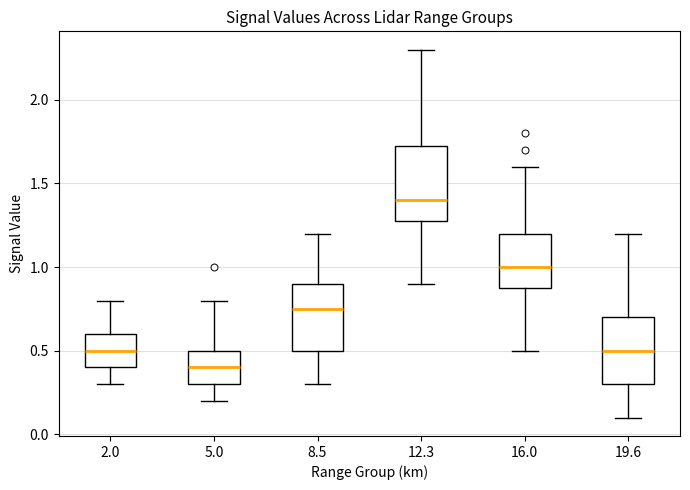

Where is the lower edge of the box at x = 16.0 on the y-axis? The values are not printed on the chart, so give them approximately, as read against the axis.

0.90